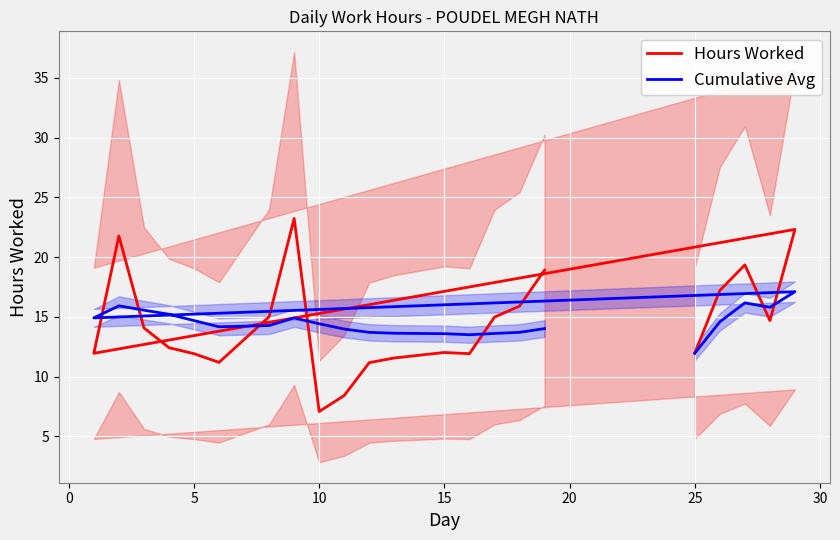

Which series has the largest total across all categories?

Cumulative Avg